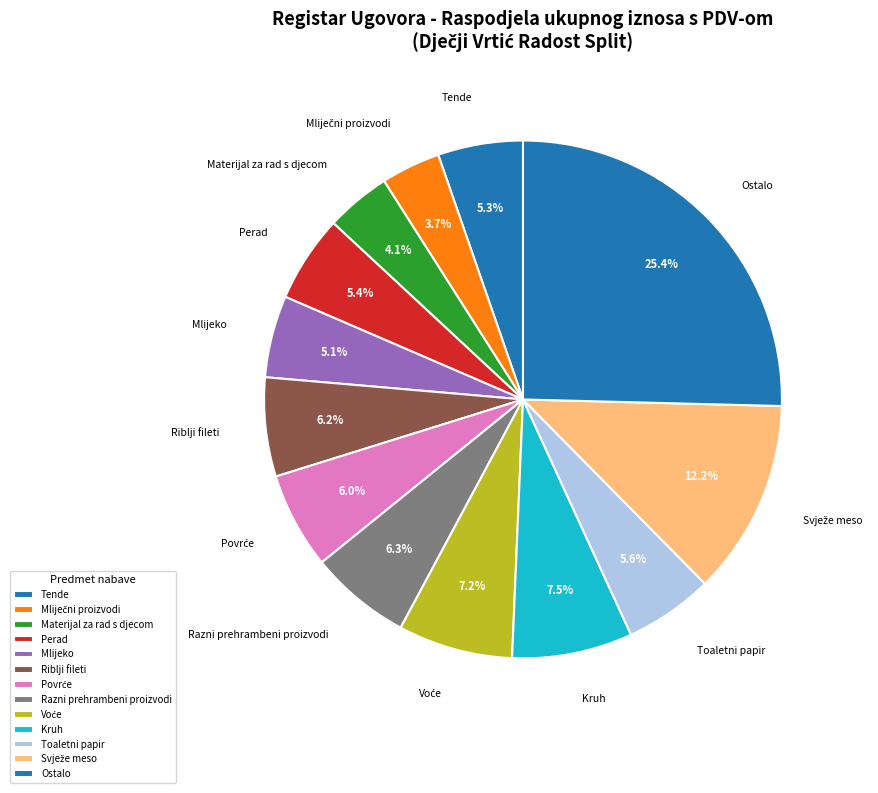

Do Toaletni papir and Razni prehrambeni proizvodi together represent more than half of the pie?

No